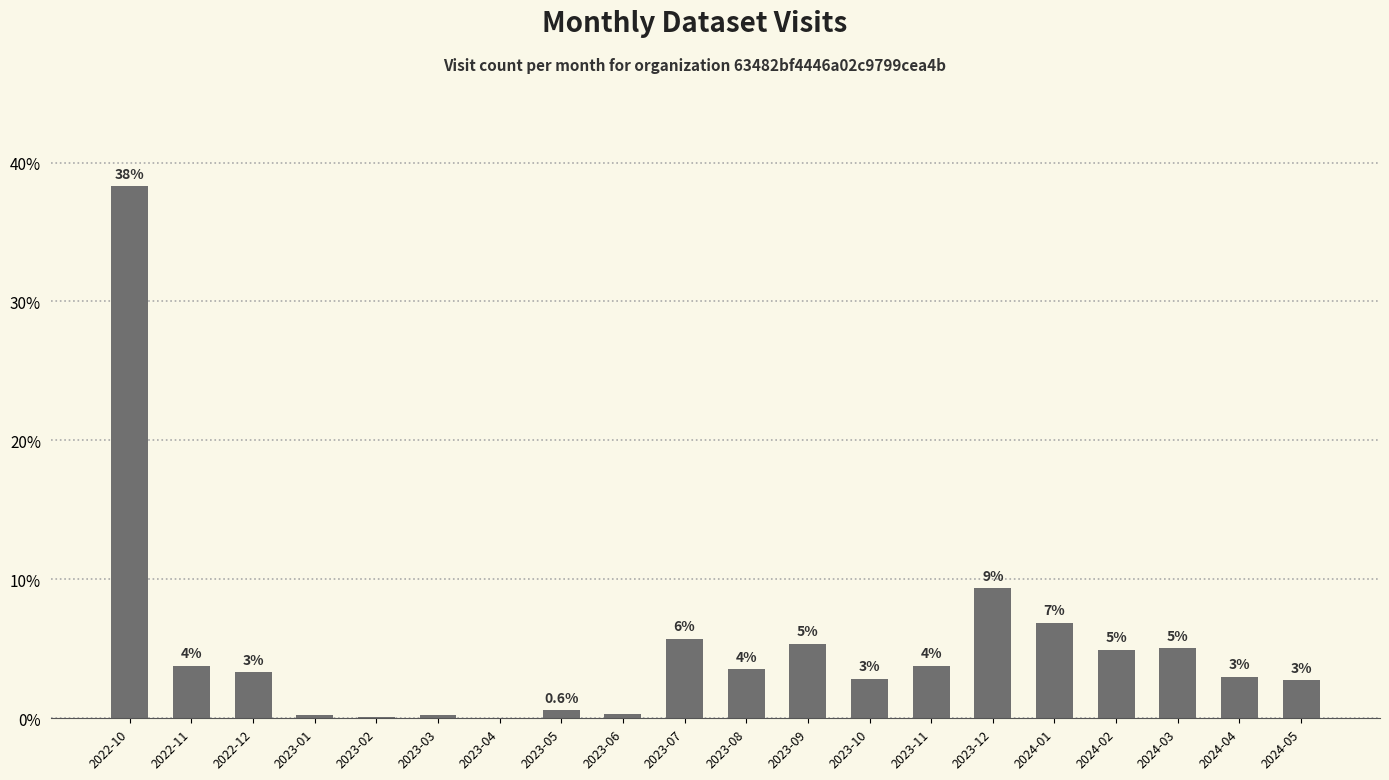

Where does the data first go above 3?

2022-10